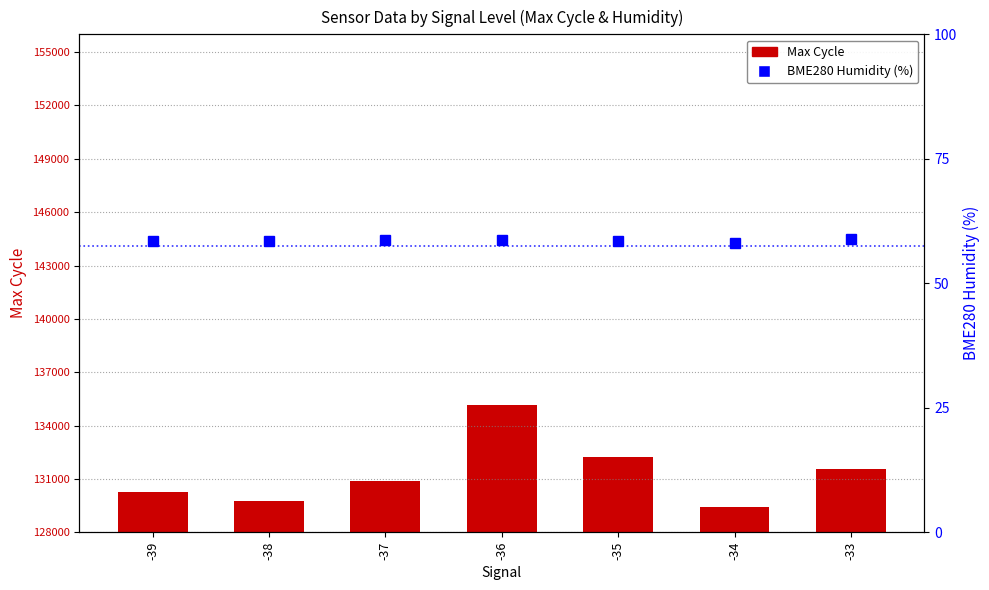

At which label does Max Cycle first exceed 130875?

-37